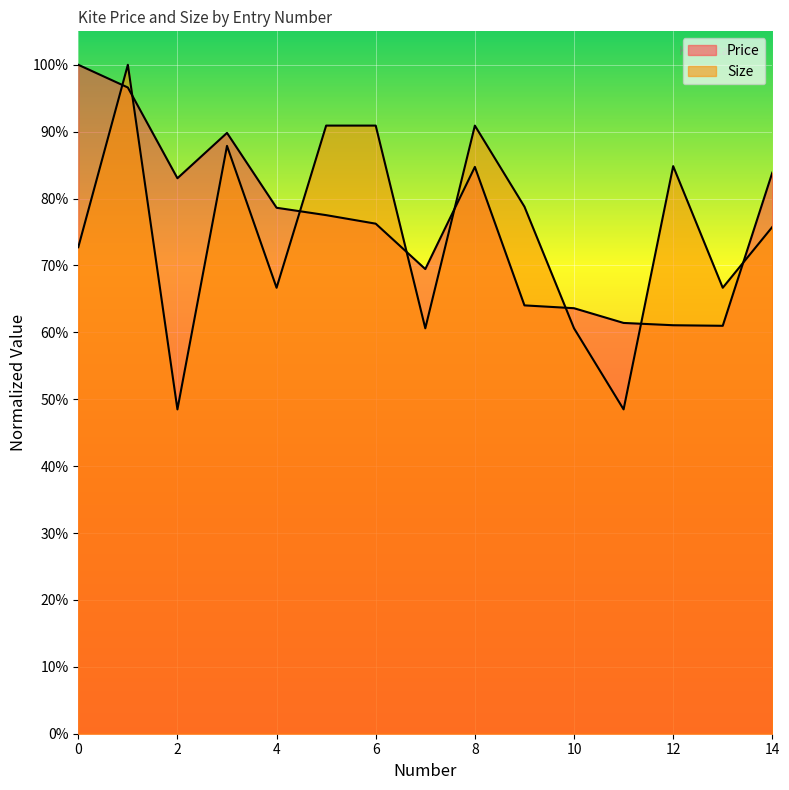

Reading right to left, what are all the values shown in this chart?

Price: 14=0.8	13=0.6	12=0.6	11=0.6	10=0.6	9=0.6	8=0.8	7=0.7	6=0.8	5=0.8	4=0.8	3=0.9	2=0.8	1=1.0	0=1.0
Size: 14=0.8	13=0.7	12=0.8	11=0.5	10=0.6	9=0.8	8=0.9	7=0.6	6=0.9	5=0.9	4=0.7	3=0.9	2=0.5	1=1.0	0=0.7